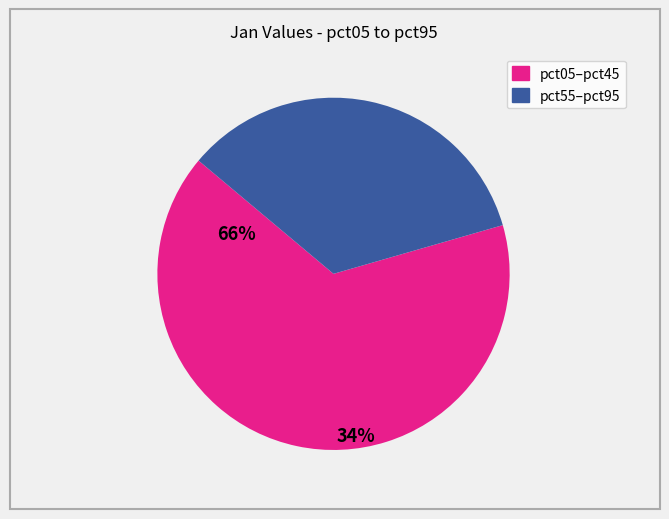

Rank the categories by value from highest to lowest.

pct05–pct45, pct55–pct95